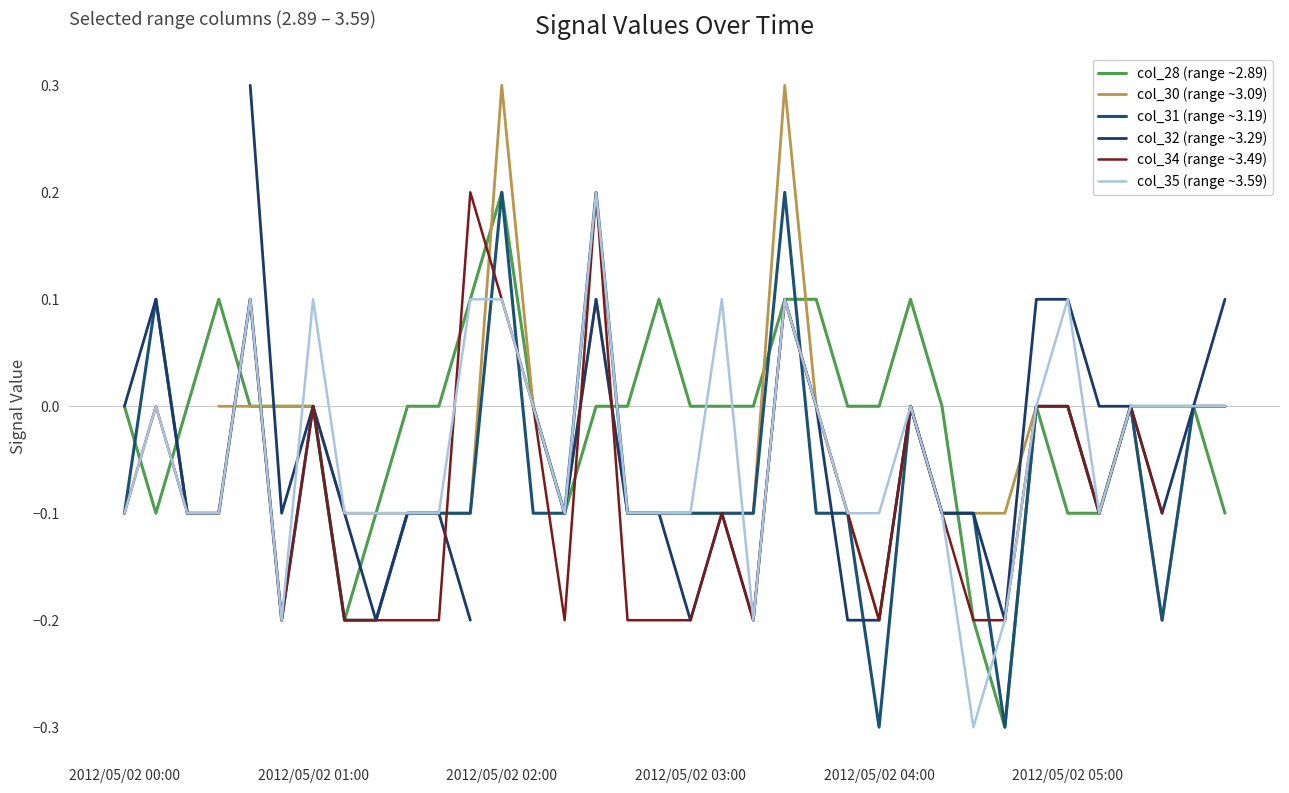

What is the sum of all col_28 (range ~2.89) values?

-0.5